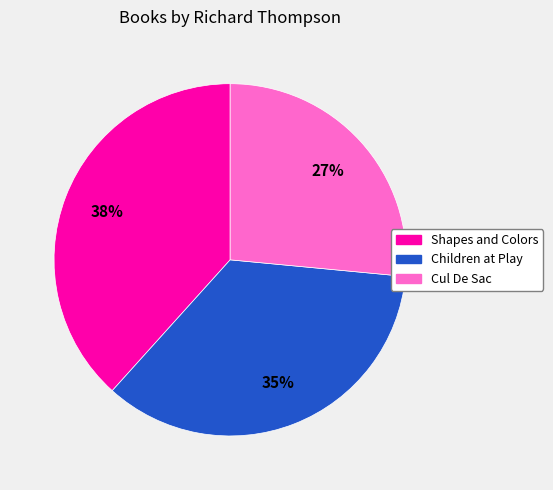

True or false: Children at Play accounts for 35% of the total.

True